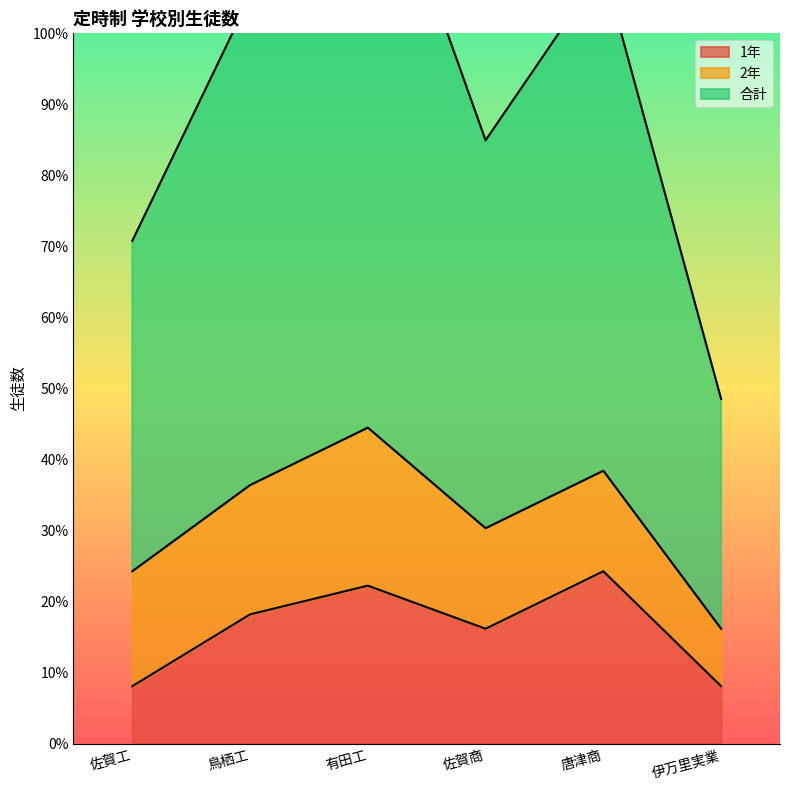

What is the difference between the maximum and minimum values in the 合計 series?

41